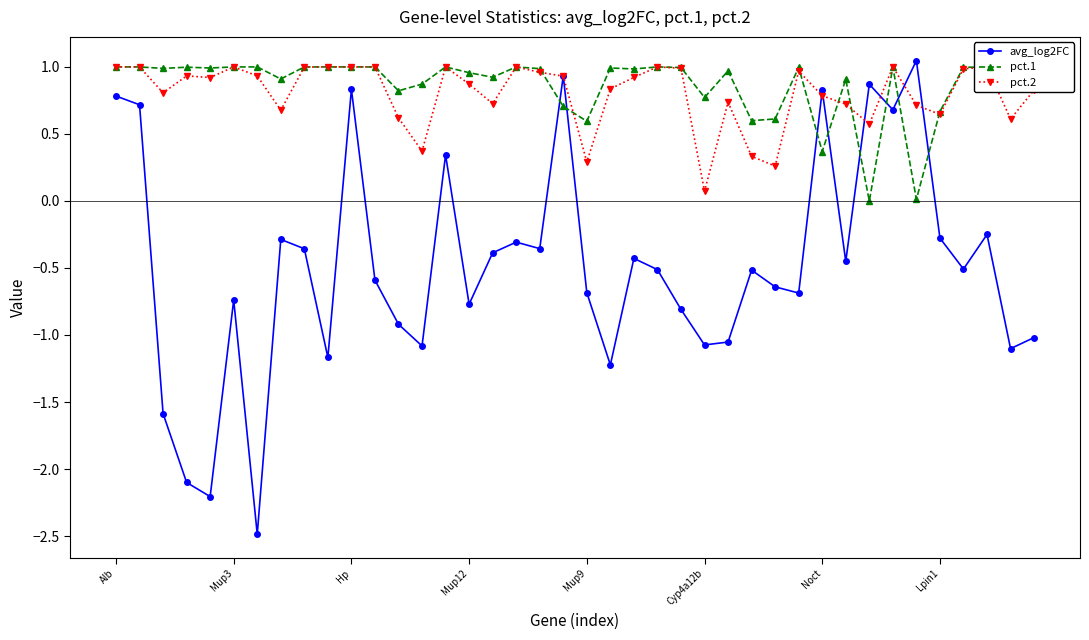

Does the chart display data point markers on the line(s)?

Yes